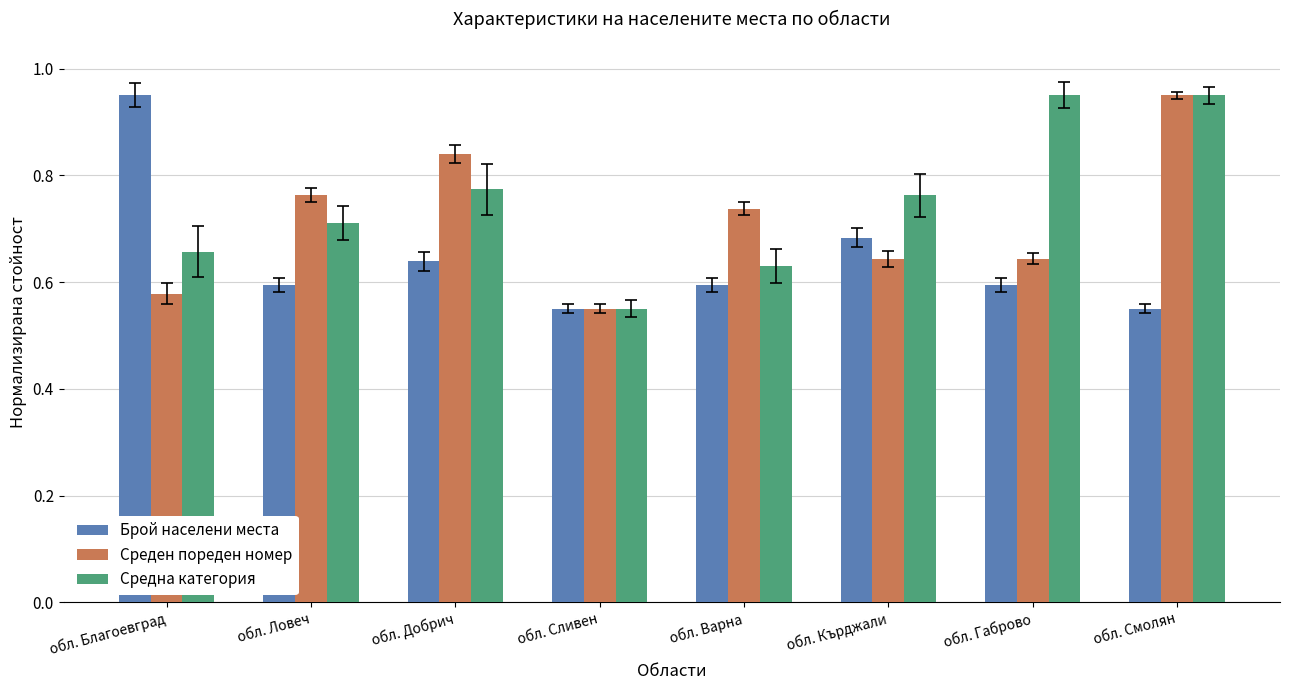

List the series in order of their overall mean, lowest first.

Брой населени места, Среден пореден номер, Средна категория